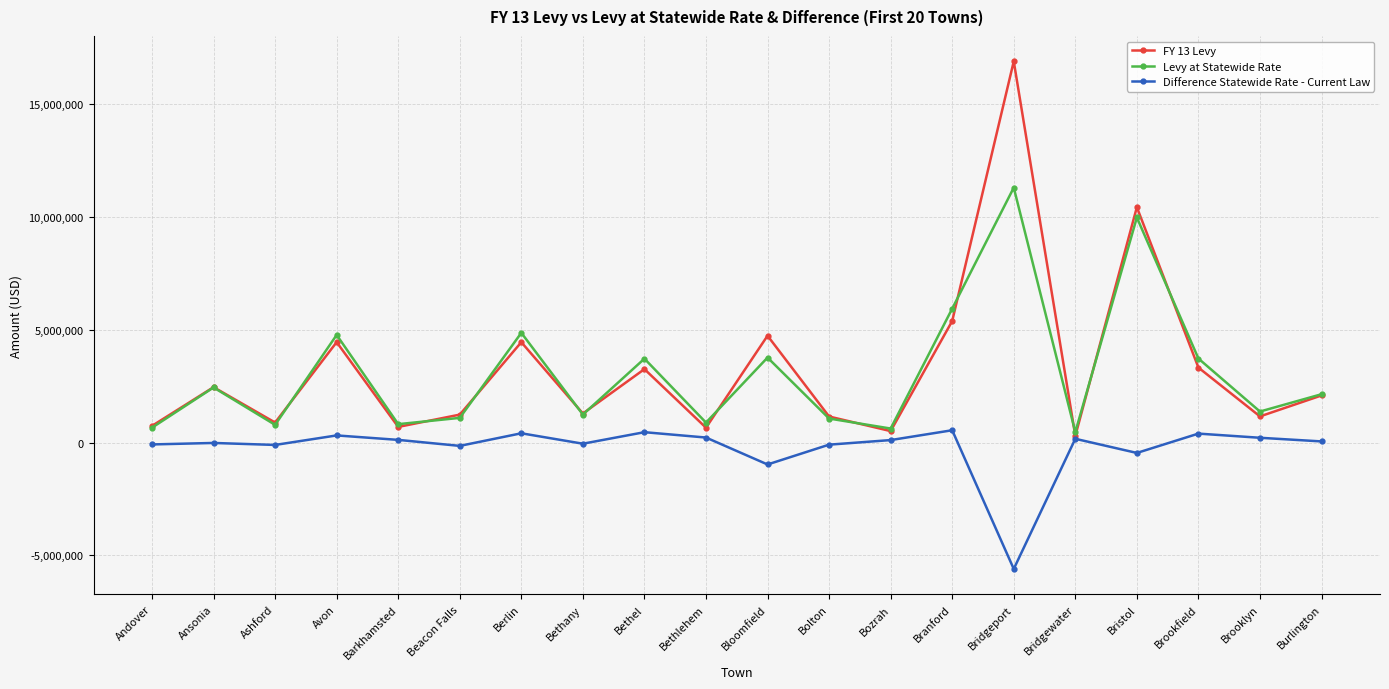

What is the label of the 3rd point from the left?

Ashford